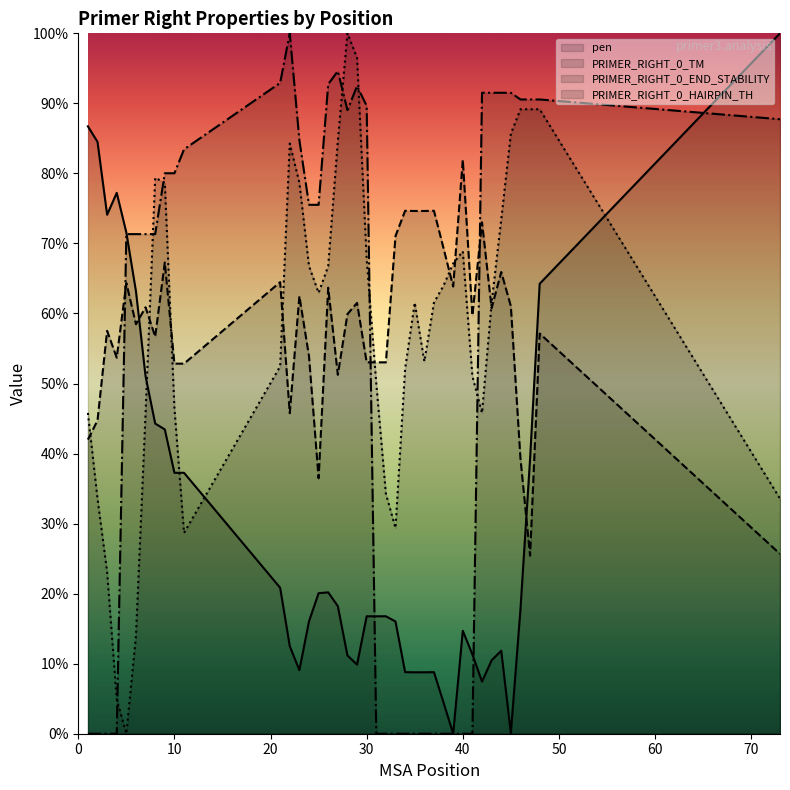

The PRIMER_RIGHT_0_TM series shows 63.8 at 29. True or false?

True